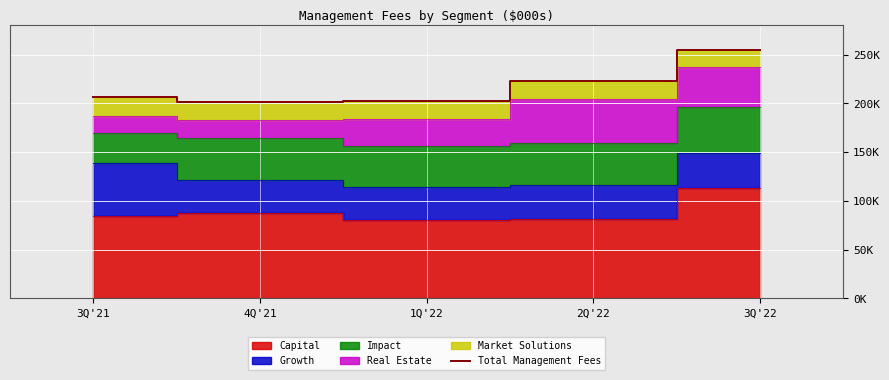

Is it true that the value at 3Q'22 is 167396?

False